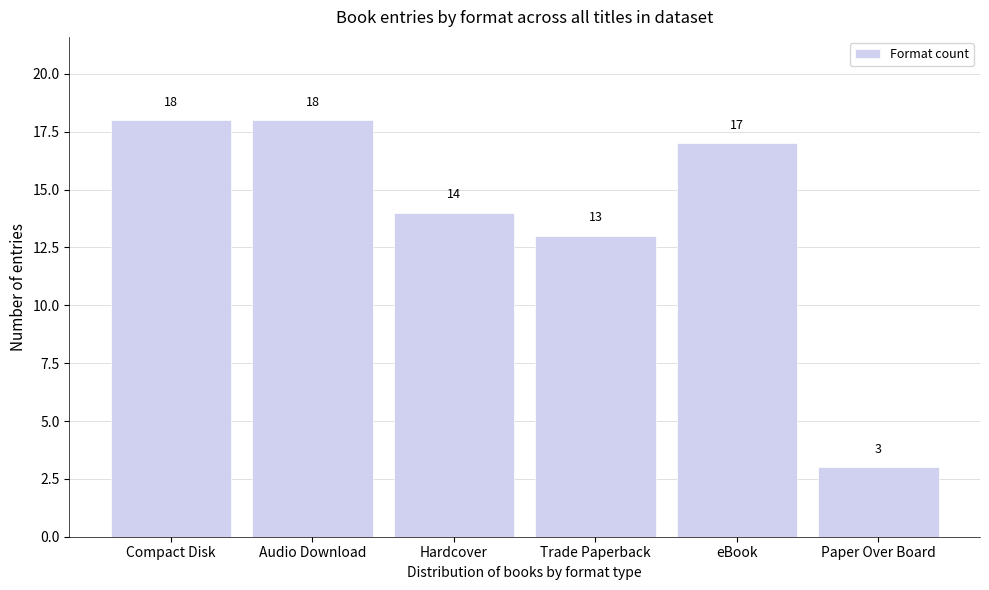

Reading left to right, extract all data points from this chart.

Compact Disk=18	Audio Download=18	Hardcover=14	Trade Paperback=13	eBook=17	Paper Over Board=3